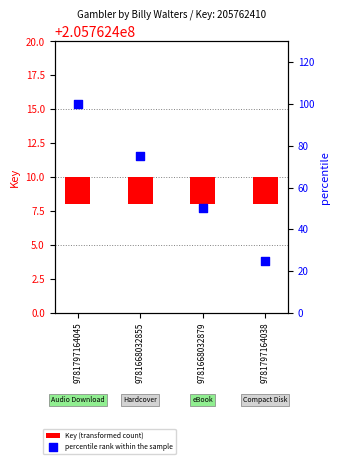

Which series has the largest total across all categories?

percentile rank within the sample